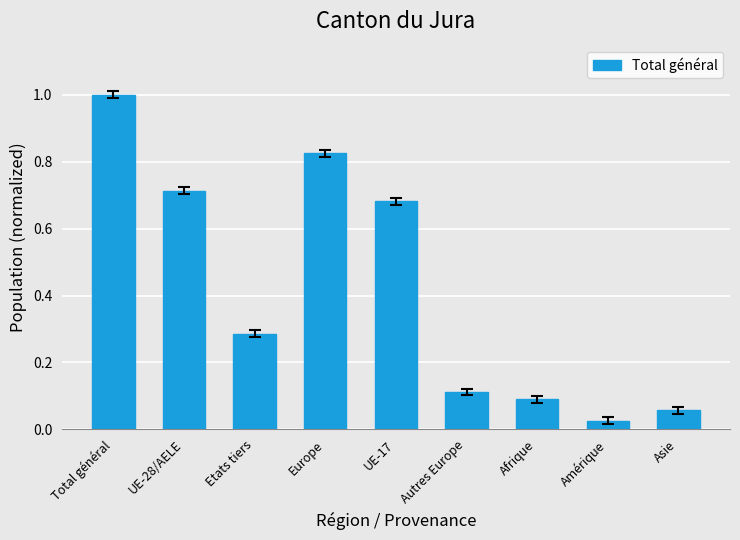

True or false: the data shows 1.0 at UE-17.

False